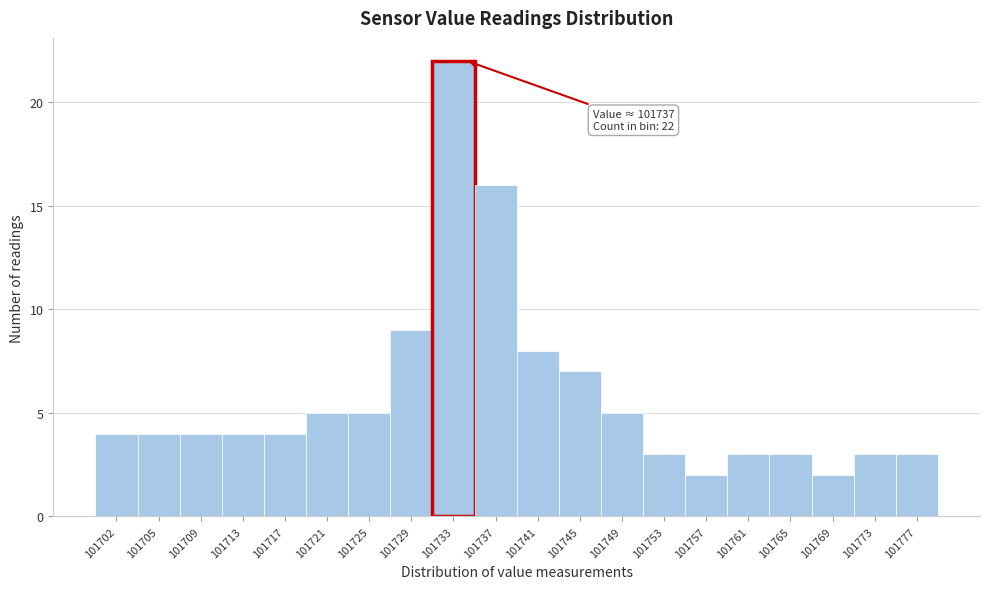

Reading right to left, list all the values displayed in this chart.

101777=3	101773=3	101769=2	101765=3	101761=3	101757=2	101753=3	101749=5	101745=7	101741=8	101737=16	101733=22	101729=9	101725=5	101721=5	101717=4	101713=4	101709=4	101705=4	101702=4